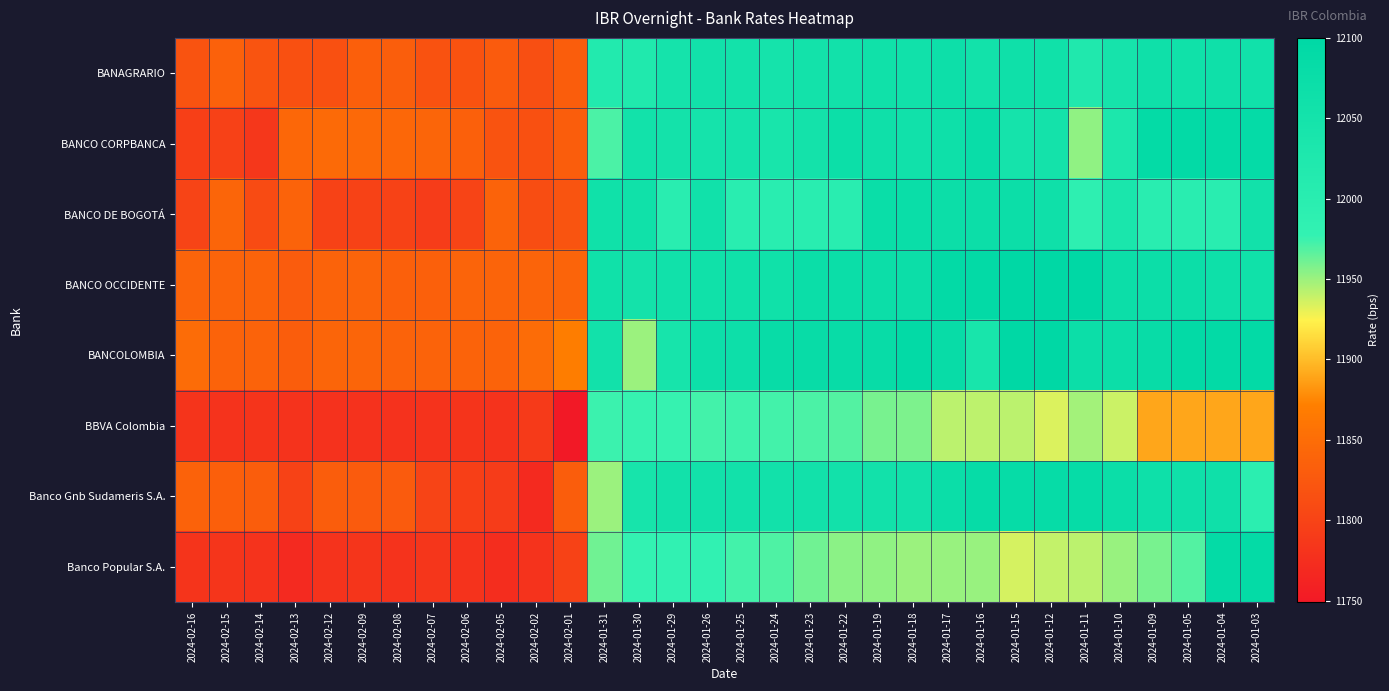

Which category has the highest value across all series?

2024-01-15